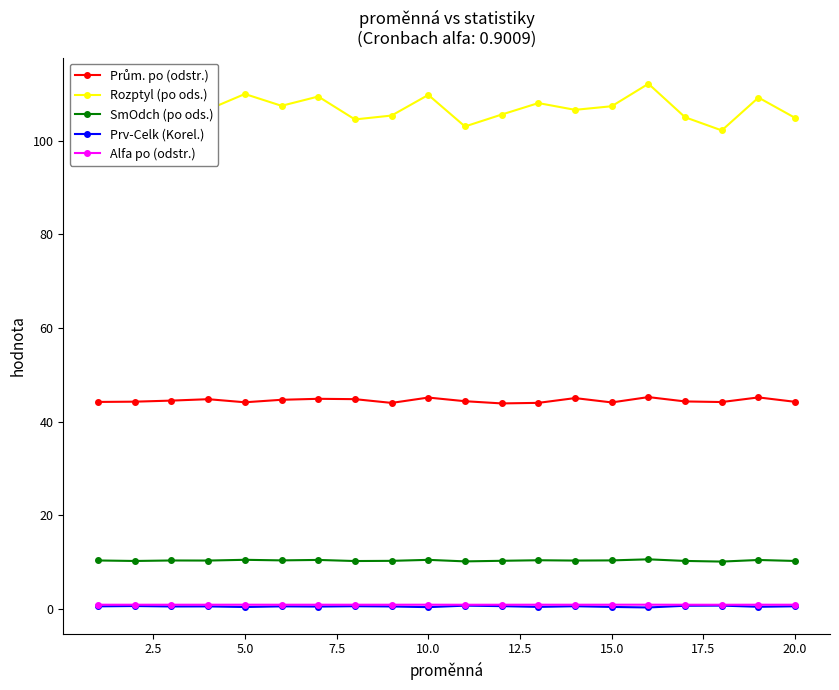

Which series has the largest range (max minus min)?

Rozptyl (po ods.)